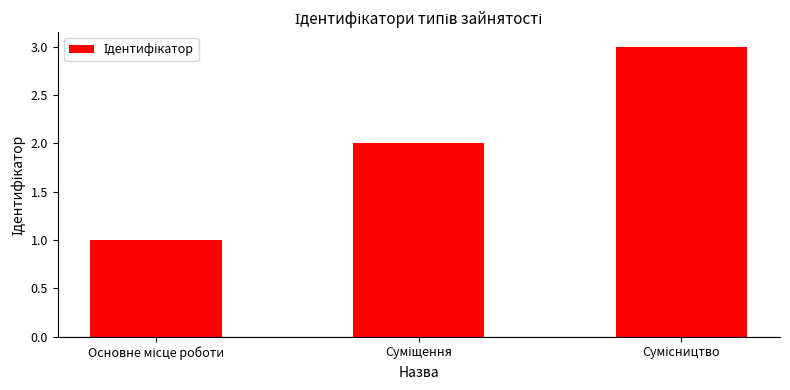

How many bars are there in total?

3